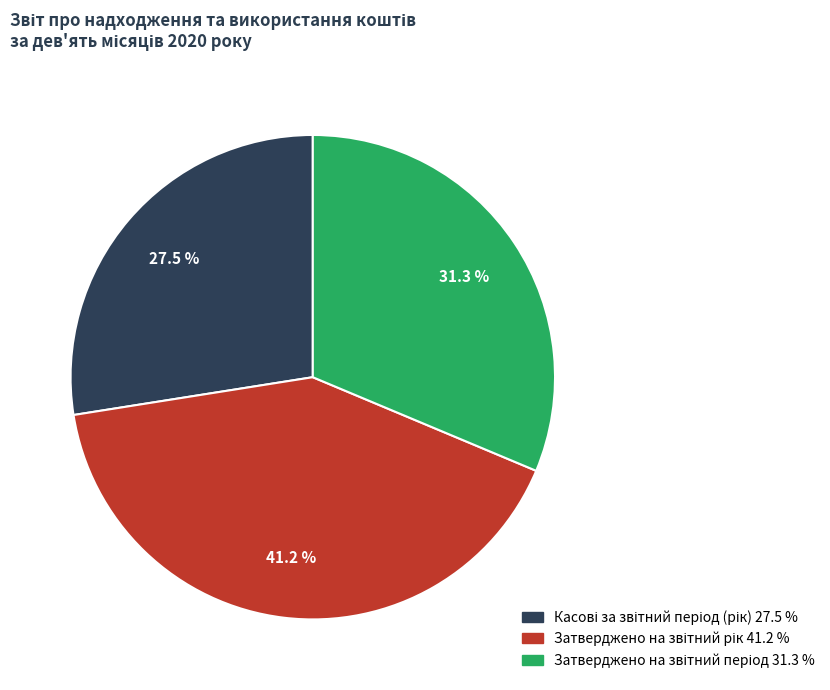

Does any single category account for the majority?

No